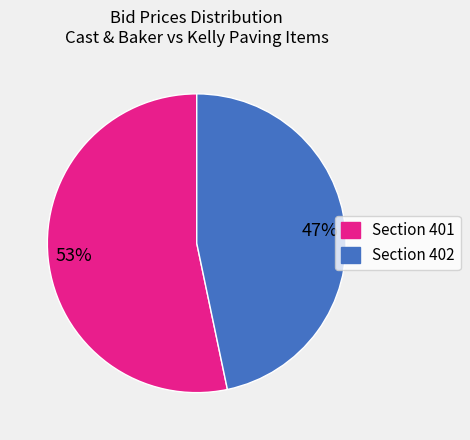

Count the number of slices in the pie.

2